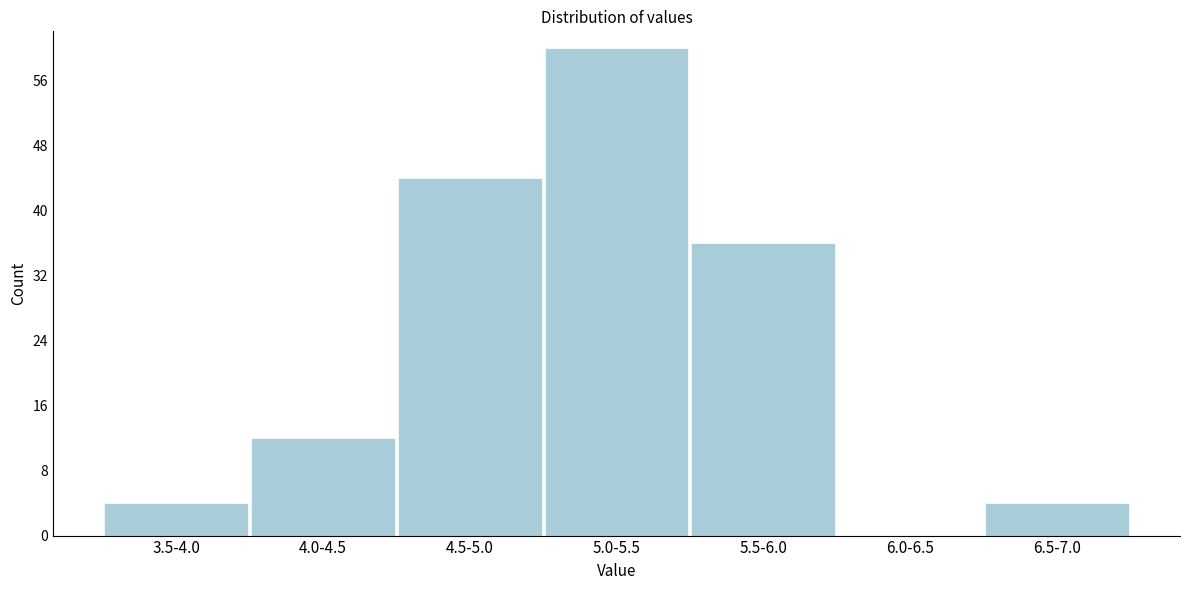

Reading right to left, list all the values displayed in this chart.

6.5-7.0=4	6.0-6.5=0	5.5-6.0=36	5.0-5.5=60	4.5-5.0=44	4.0-4.5=12	3.5-4.0=4